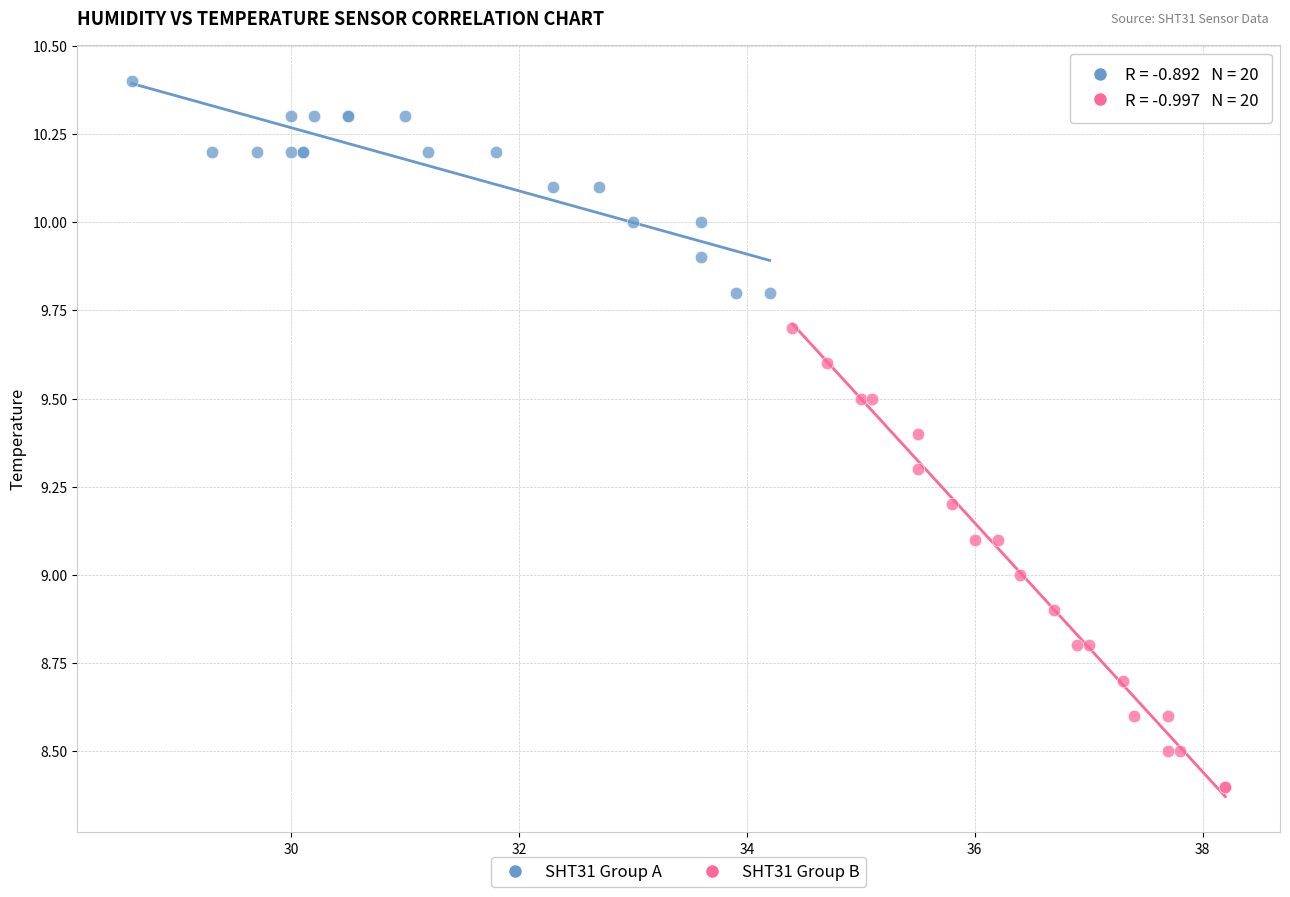

What are all the series names shown in the legend?

SHT31 Group A, SHT31 Group B